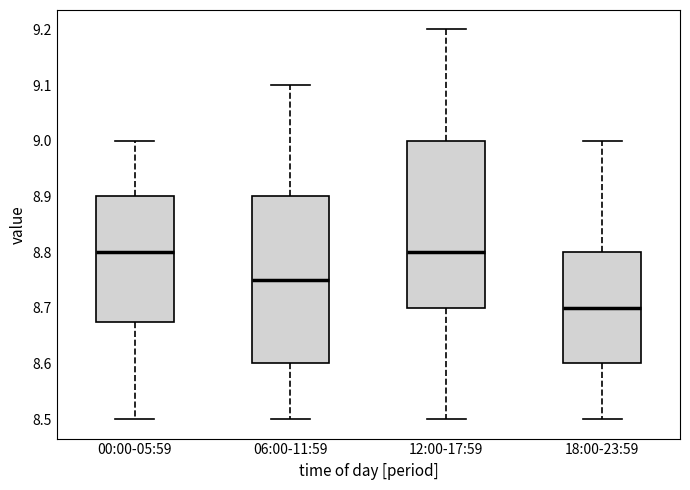

Where is the upper edge of the box for 00:00-05:59 on the y-axis? The values are not printed on the chart, so give them approximately, as read against the axis.

8.90